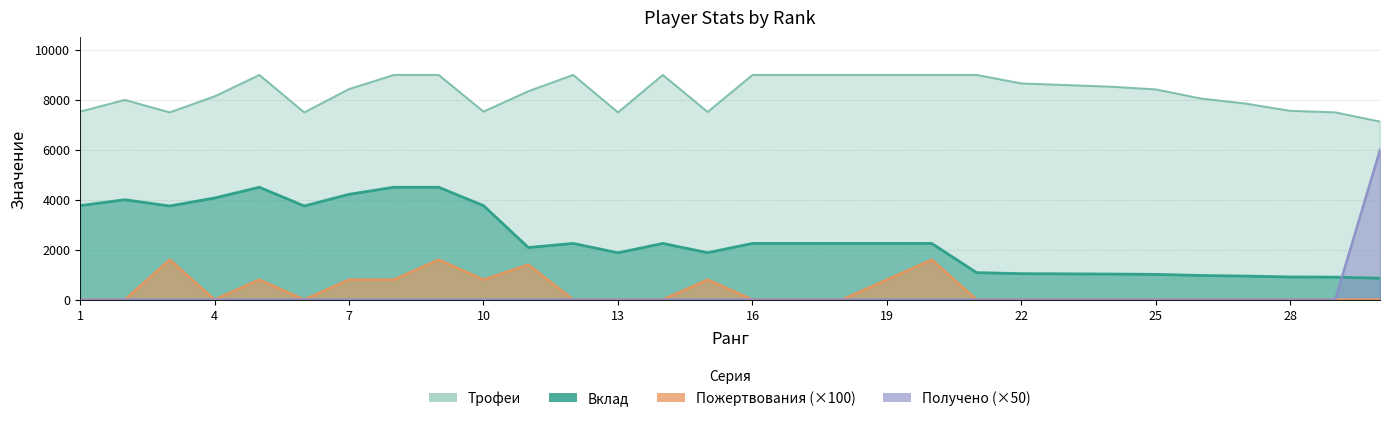

At which category does the chart reach its peak across all series?

5